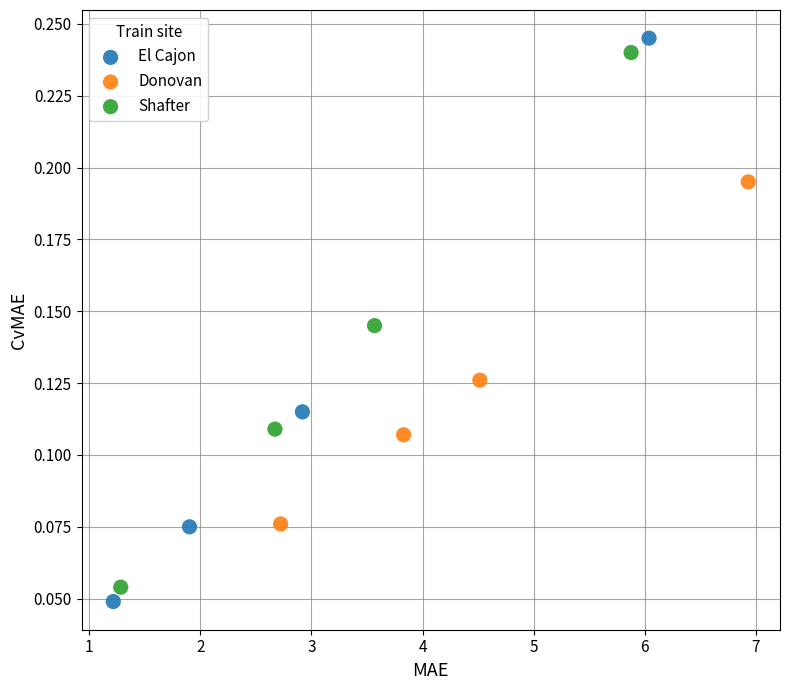

Which series has the widest spread of Y values?

El Cajon